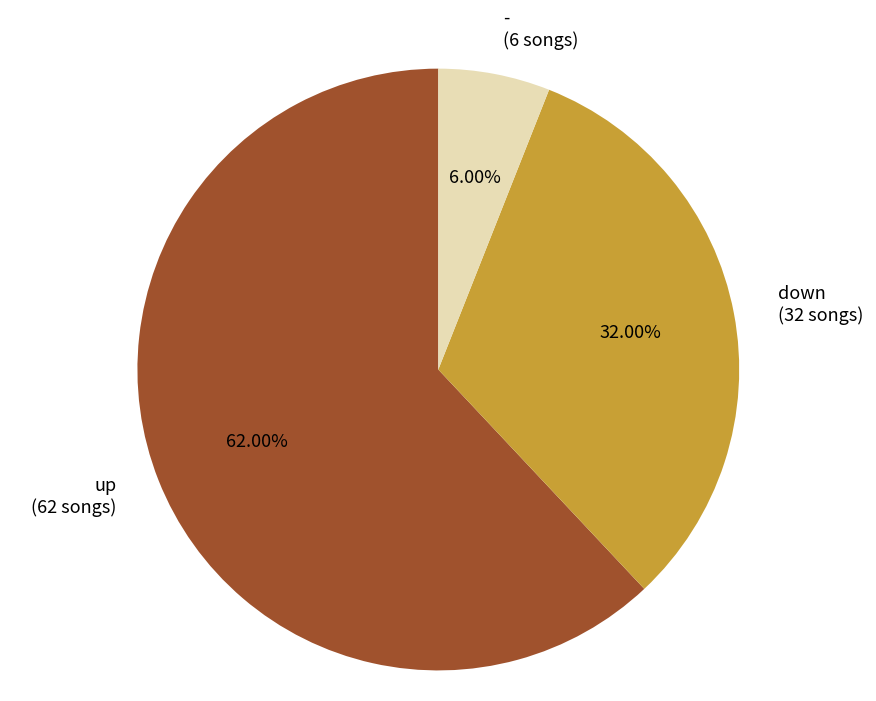

How many segments does this pie chart have?

3